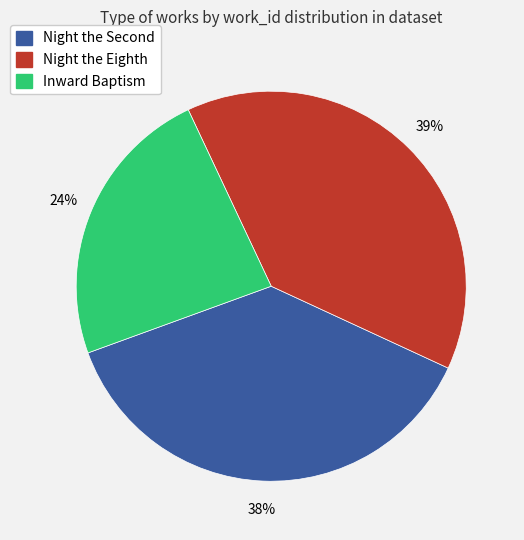

Do Inward Baptism and Night the Eighth together represent more than half of the pie?

Yes